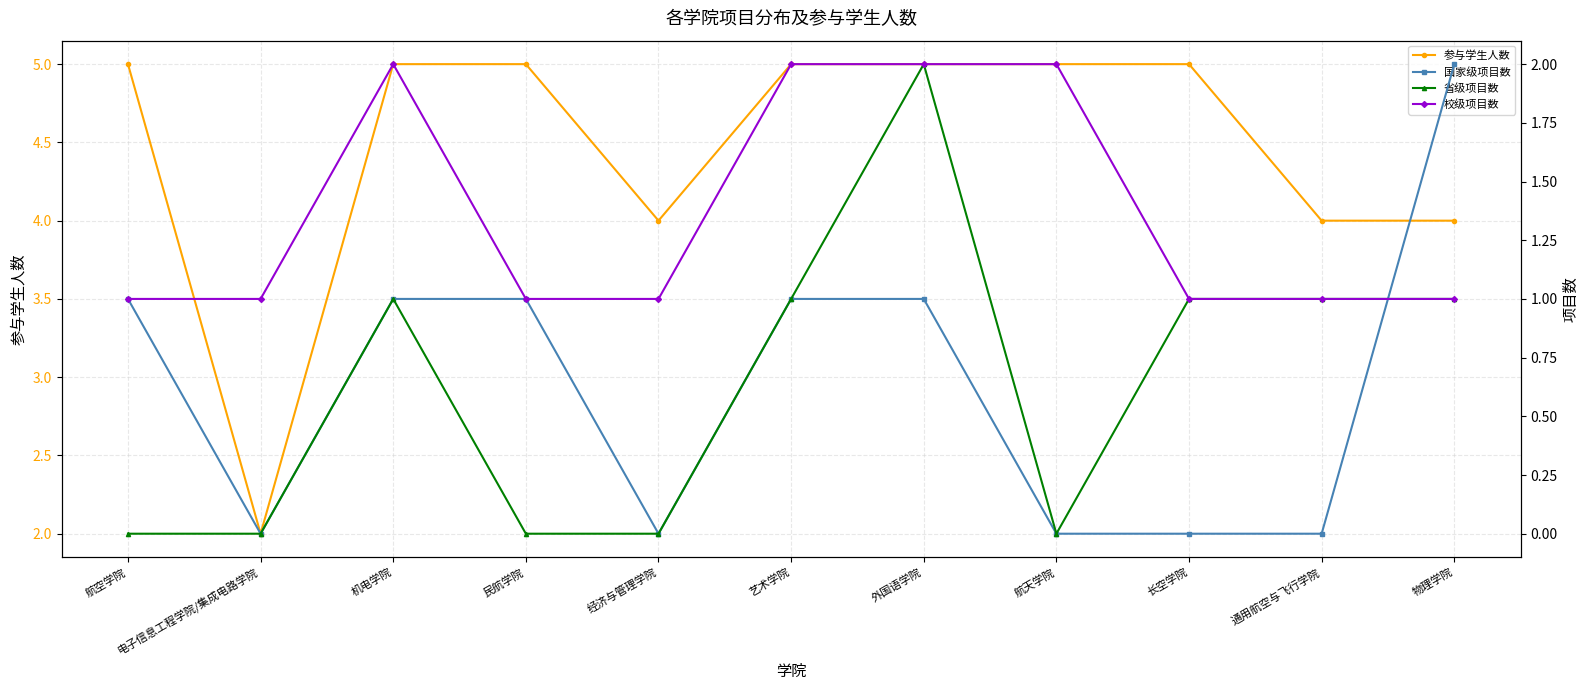

What value does the 校级项目数 series have at 电子信息工程学院/集成电路学院?

1